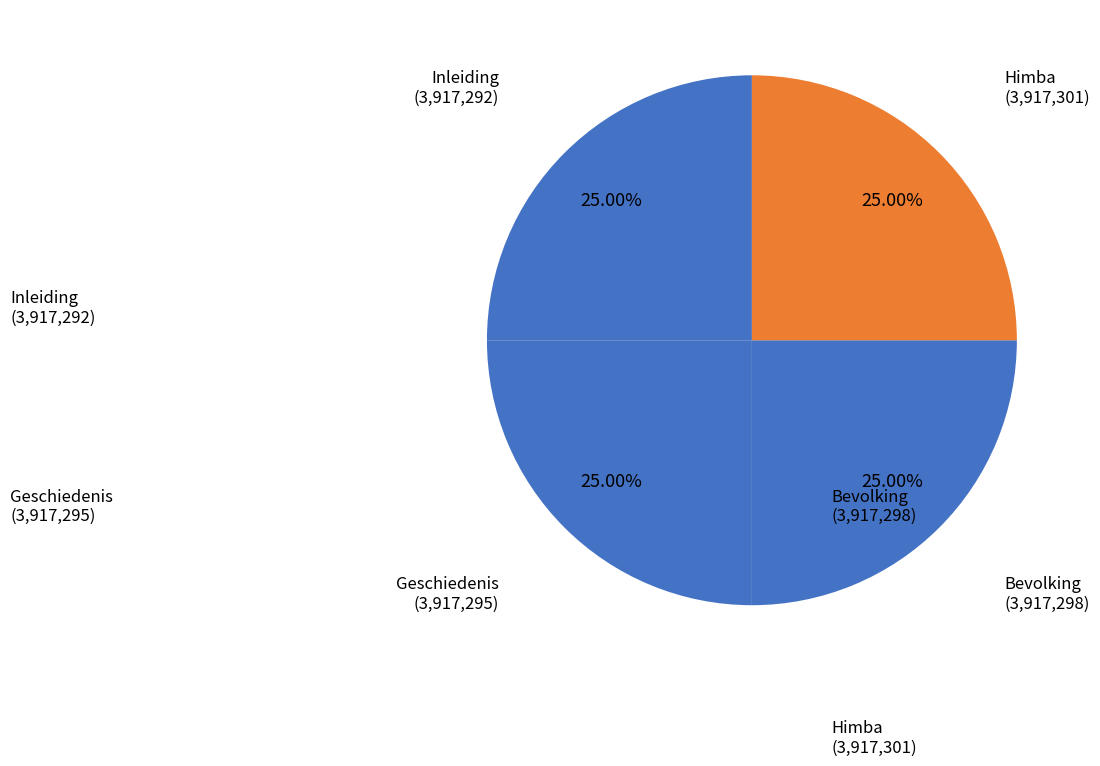

Which category has the biggest portion of the pie?

Himba